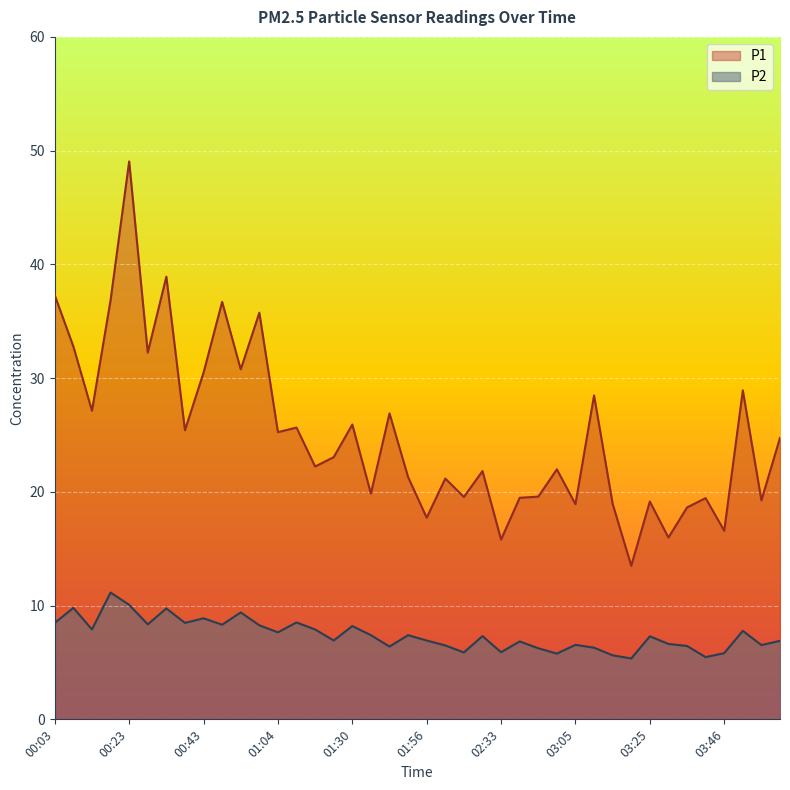

Does the chart display data point markers on the line(s)?

No